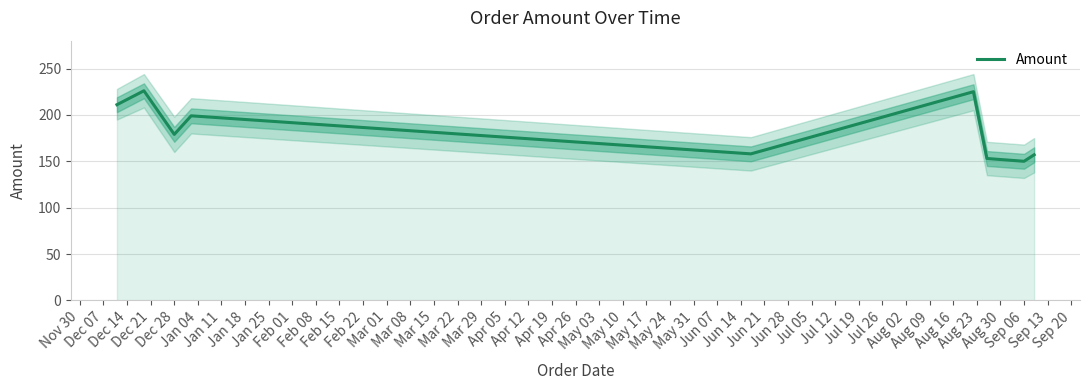

Reading right to left, list all the values displayed in this chart.

157	150	153	225	158	199	179	226	211